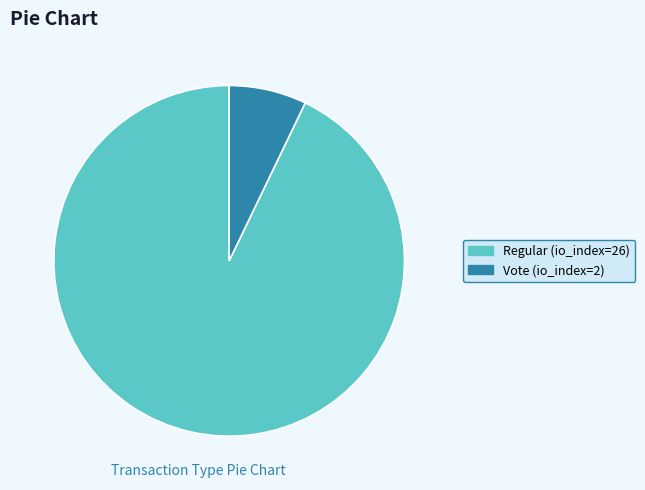

Is Vote (io_index=2) the majority of the pie?

No